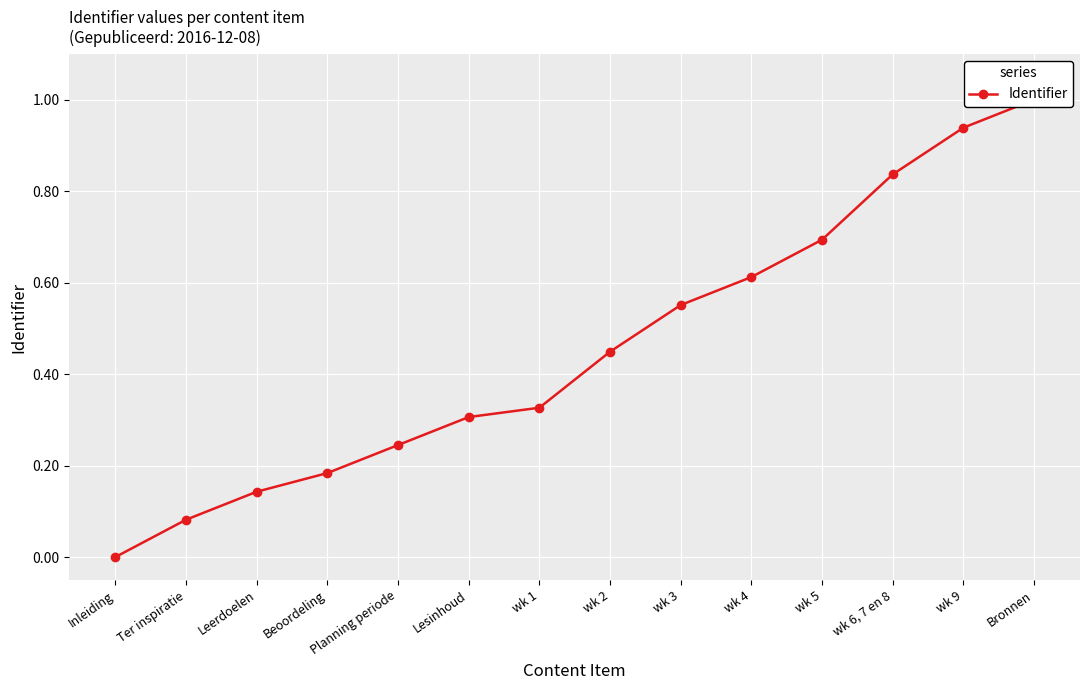

Is it true that the value at Inleiding is 0.7?

False